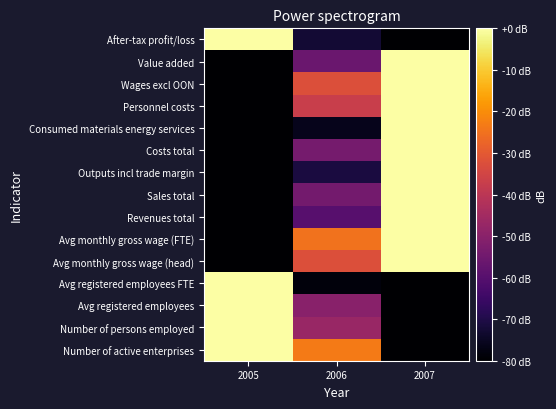

How many data points does each series have?

3